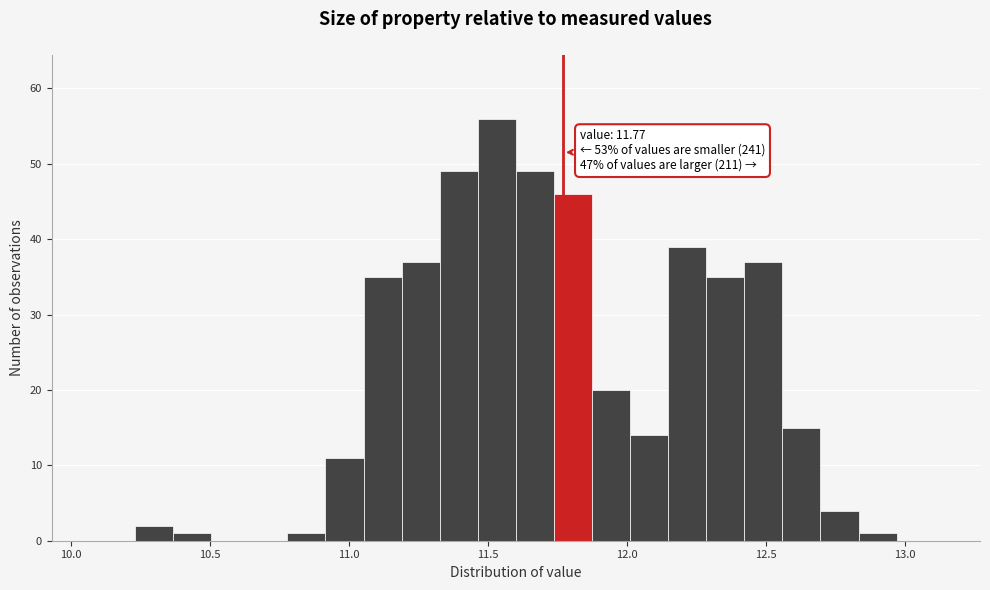

Around what value on the x-axis is the tallest bar? Give the approximate position of its centre, as read against the axis.

11.55